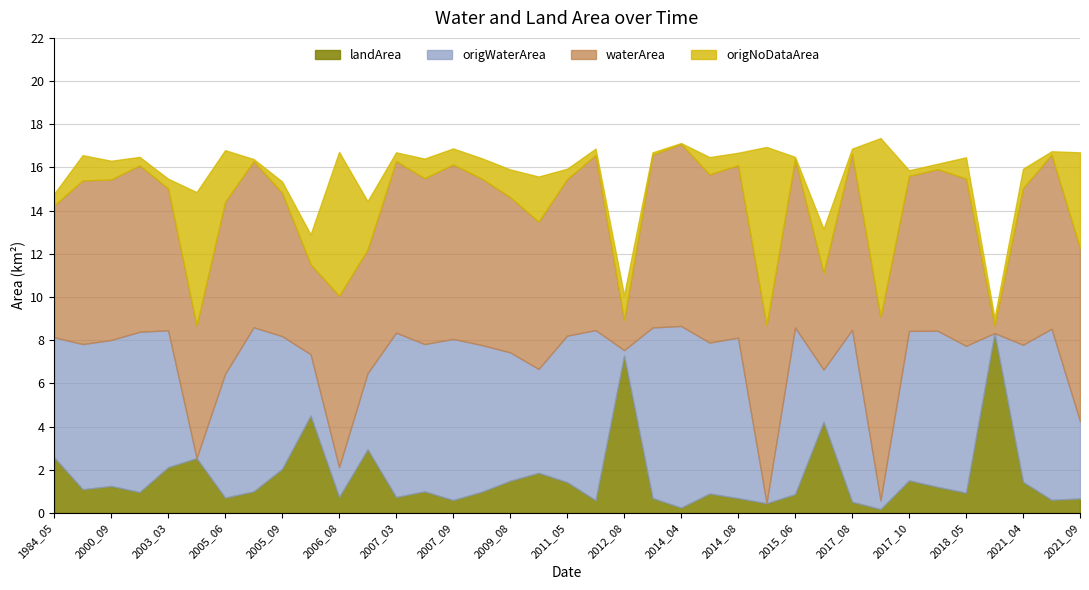

What are all the series names shown in the legend?

landArea, origWaterArea, waterArea, origNoDataArea